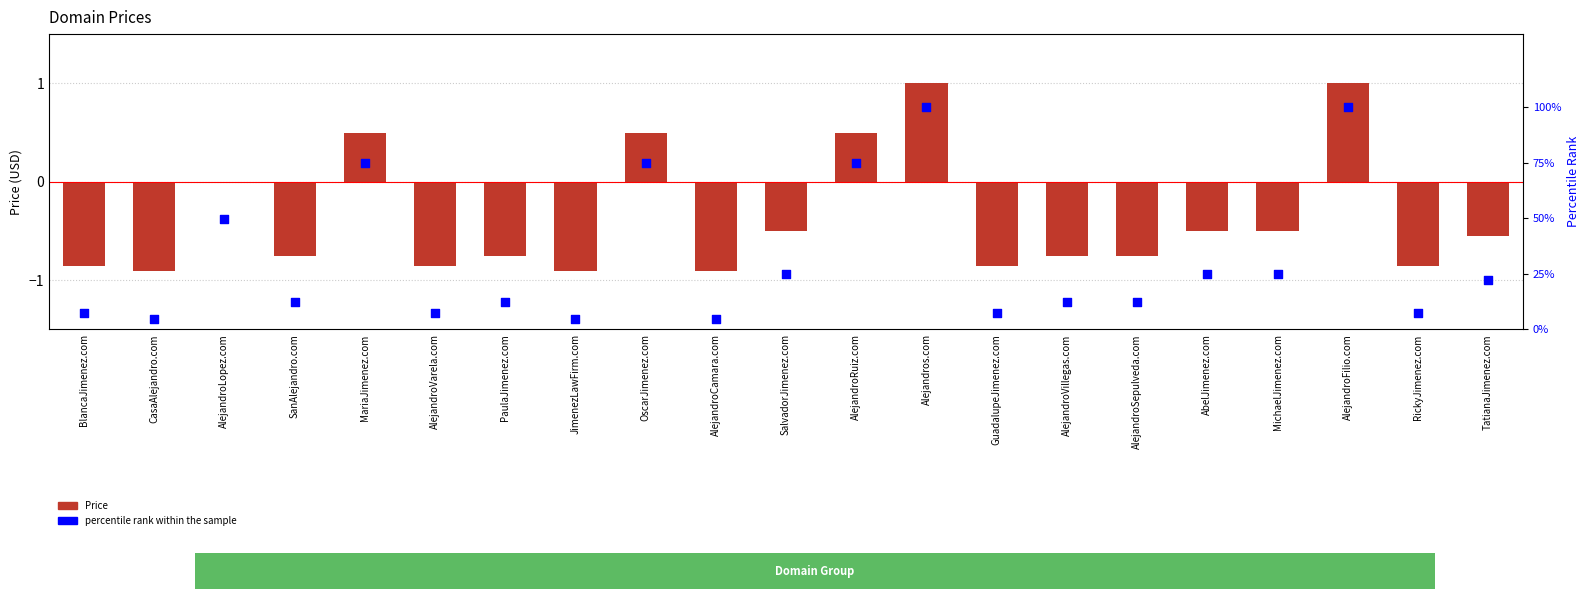

Which series reaches the maximum Y coordinate?

percentile rank within the sample